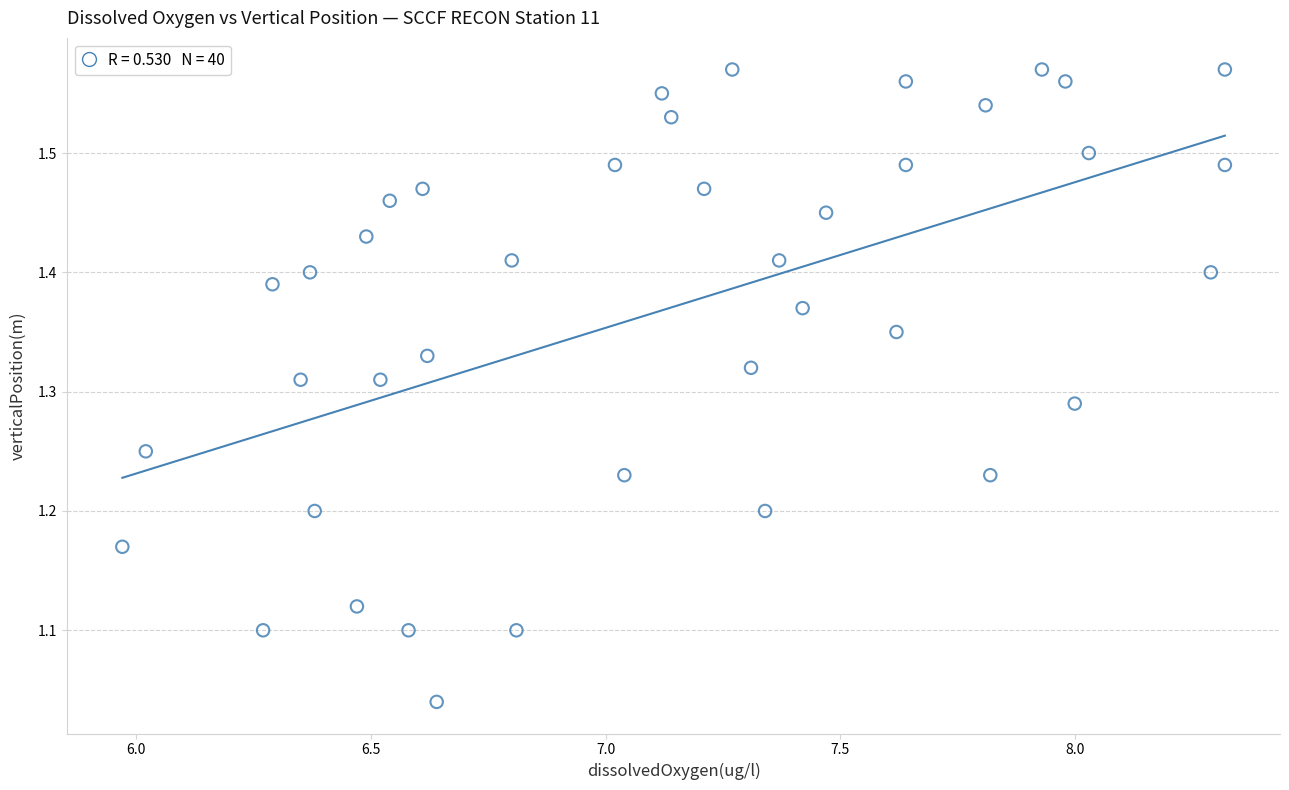

What is the range of X values (max minus min)?

2.4